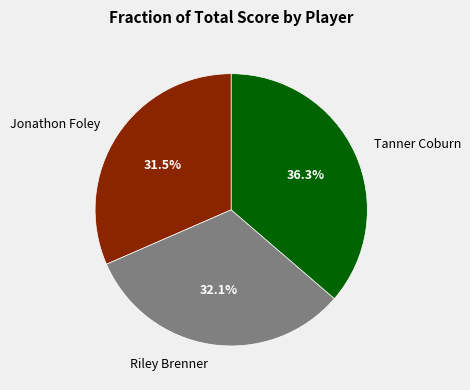

Between Tanner Coburn and Riley Brenner, which is larger?

Tanner Coburn